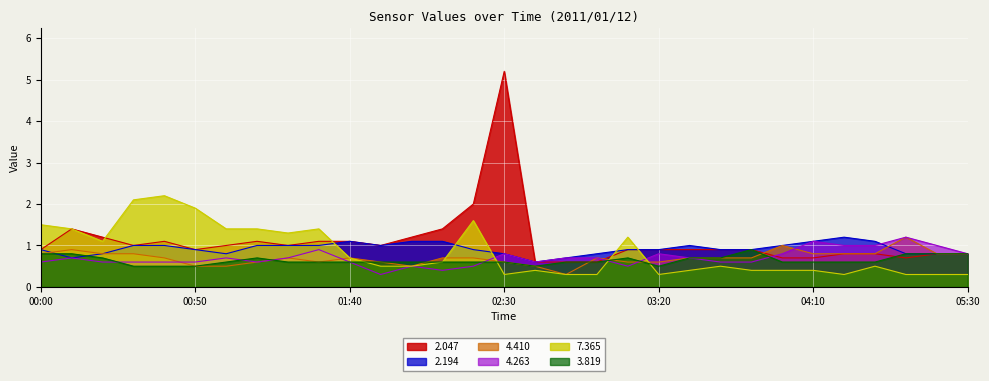

Reading right to left, transcribe all the data shown in this chart.

  2.047: 0.8	0.8	0.7	0.8	0.8	0.7	0.7	0.9	0.9	0.9	0.9	0.9	0.6	0.6	0.6	5.2	2.0	1.4	1.2	1.0	1.1	1.1	1.0	1.1	1.0	0.9	1.1	1.0	1.2	1.4	0.9
  2.194: 0.8	0.8	0.8	1.1	1.2	1.1	1.0	0.9	0.9	1.0	0.9	0.9	0.8	0.7	0.6	0.8	0.9	1.1	1.1	1.0	1.1	1.0	1.0	1.0	0.8	0.9	1.0	1.0	0.8	0.7	0.9
  4.410: 0.8	0.8	1.2	0.8	0.8	0.8	1.0	0.7	0.7	0.7	0.6	0.6	0.7	0.3	0.5	0.6	0.7	0.7	0.5	0.6	0.7	0.6	0.7	0.6	0.5	0.5	0.7	0.8	0.8	0.9	0.8
  4.263: 0.8	1.0	1.2	1.0	1.0	1.1	0.8	0.6	0.6	0.7	0.8	0.5	0.7	0.7	0.6	0.8	0.5	0.4	0.5	0.3	0.6	0.9	0.7	0.6	0.7	0.6	0.6	0.6	0.6	0.7	0.6
  7.365: 0.3	0.3	0.3	0.5	0.3	0.4	0.4	0.4	0.5	0.4	0.3	1.2	0.3	0.3	0.4	0.3	1.6	0.6	0.5	0.5	0.7	1.4	1.3	1.4	1.4	1.9	2.2	2.1	1.1	1.4	1.5
  3.819: 0.8	0.8	0.8	0.6	0.6	0.6	0.6	0.9	0.7	0.7	0.5	0.7	0.6	0.6	0.5	0.6	0.6	0.6	0.6	0.6	0.6	0.6	0.6	0.7	0.6	0.5	0.5	0.5	0.7	0.8	0.8